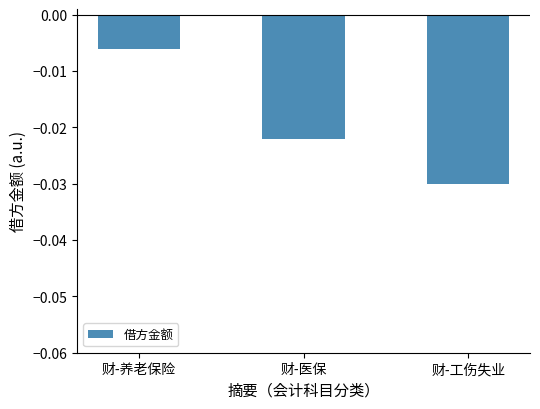

At which category does the chart reach its peak across all series?

财-养老保险